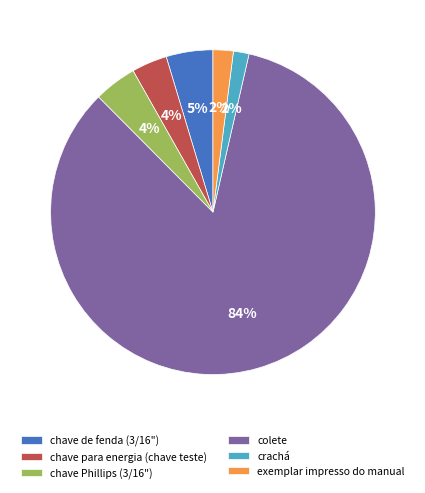

How many segments does this pie chart have?

6